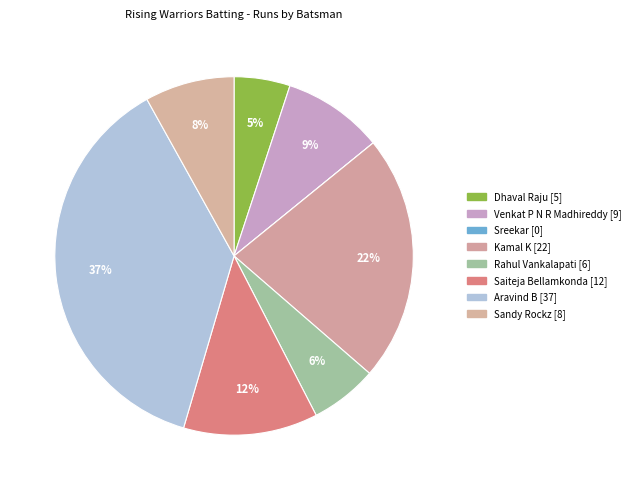

How many segments does this pie chart have?

8